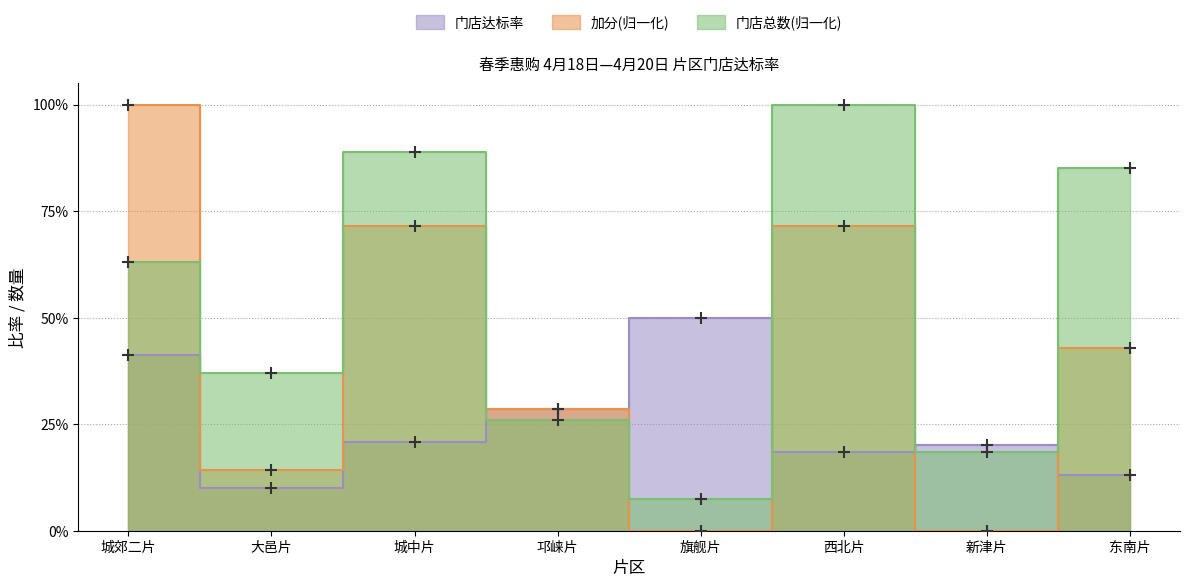

True or false: 门店总数(归一化) and 加分(归一化) intersect in this chart.

True